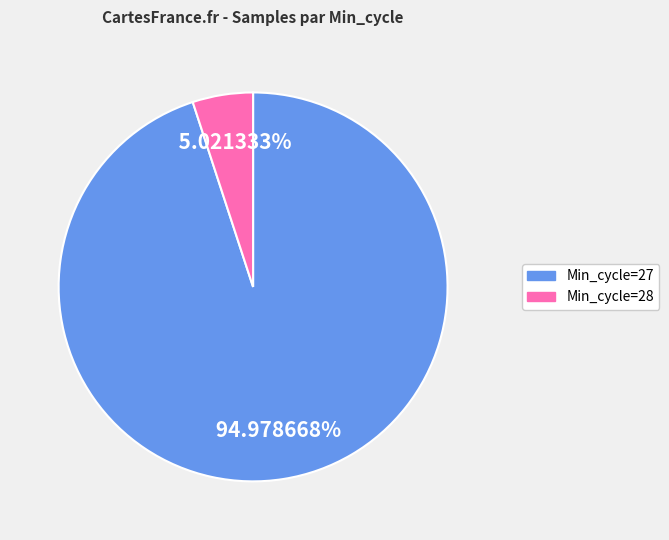

Is there a majority slice in this chart?

Yes